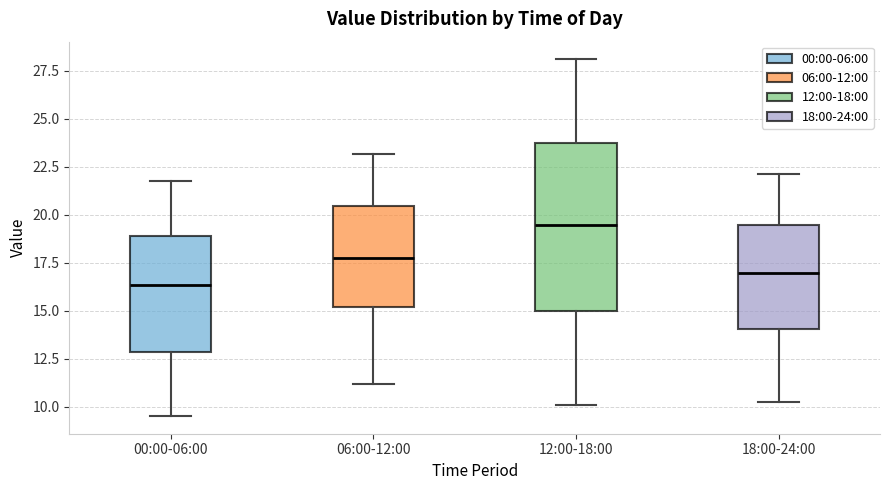

Reading left to right, read every box against the y-axis: the position of its median line, the range the box covers, and the ends of its whiskers. The values are not printed on the chart, so give them approximately, as read against the axis.

00:00-06:00: median 16.5, box 13.0 to 19.0, whiskers 9.5 to 22.0
06:00-12:00: median 17.5, box 15.0 to 20.5, whiskers 11.0 to 23.0
12:00-18:00: median 19.5, box 15.0 to 24.0, whiskers 10.0 to 28.0
18:00-24:00: median 17.0, box 14.0 to 19.5, whiskers 10.5 to 22.0